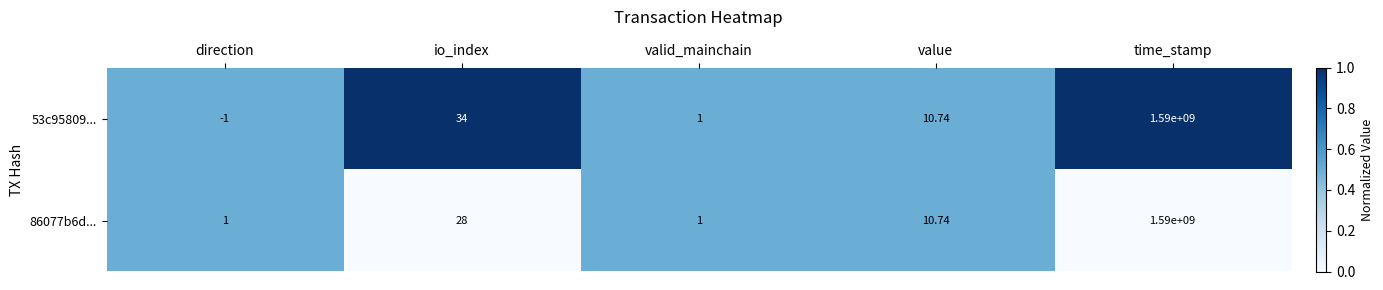

Where is 86077b6d... nearest to the value 795000000?

io_index